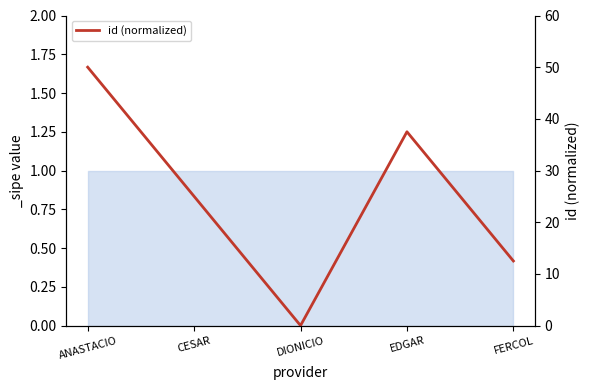

Count the number of values greater than 25.

2